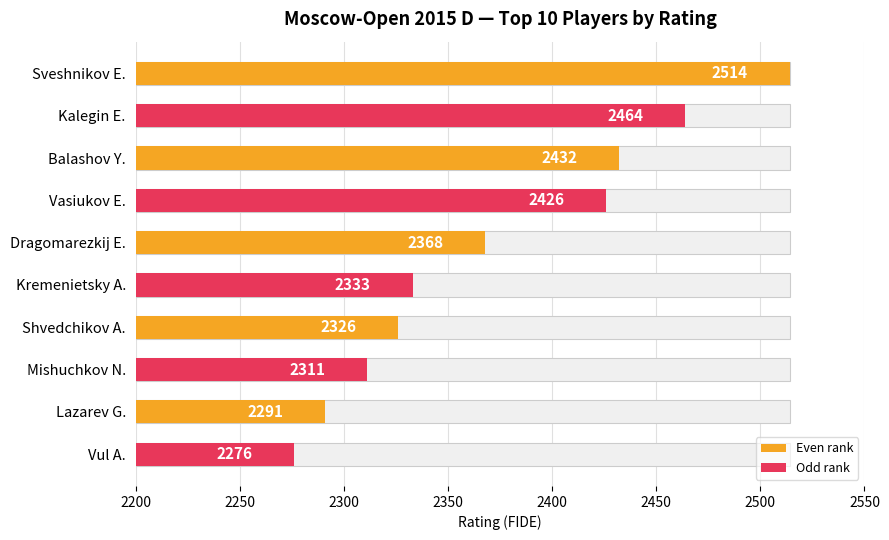

The chart shows a value of 2276 at Vul A.. True or false?

True